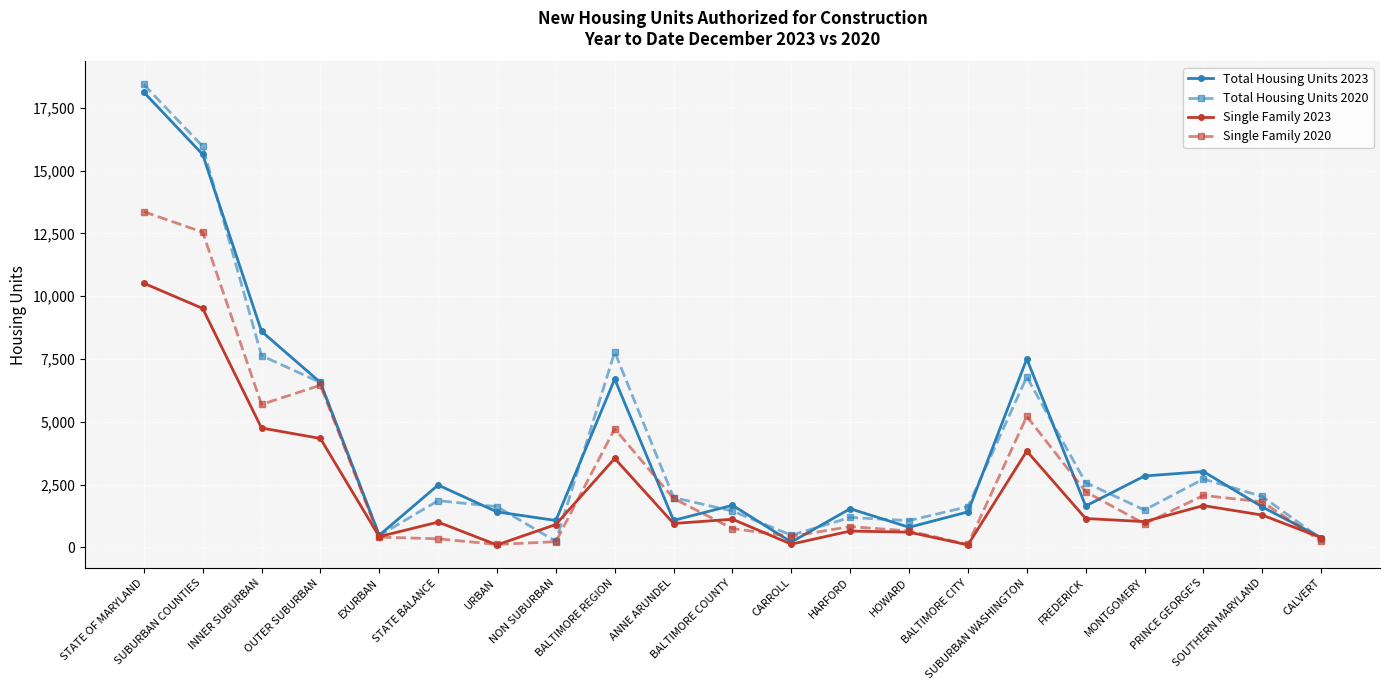

What is the maximum value shown in the chart?

18429